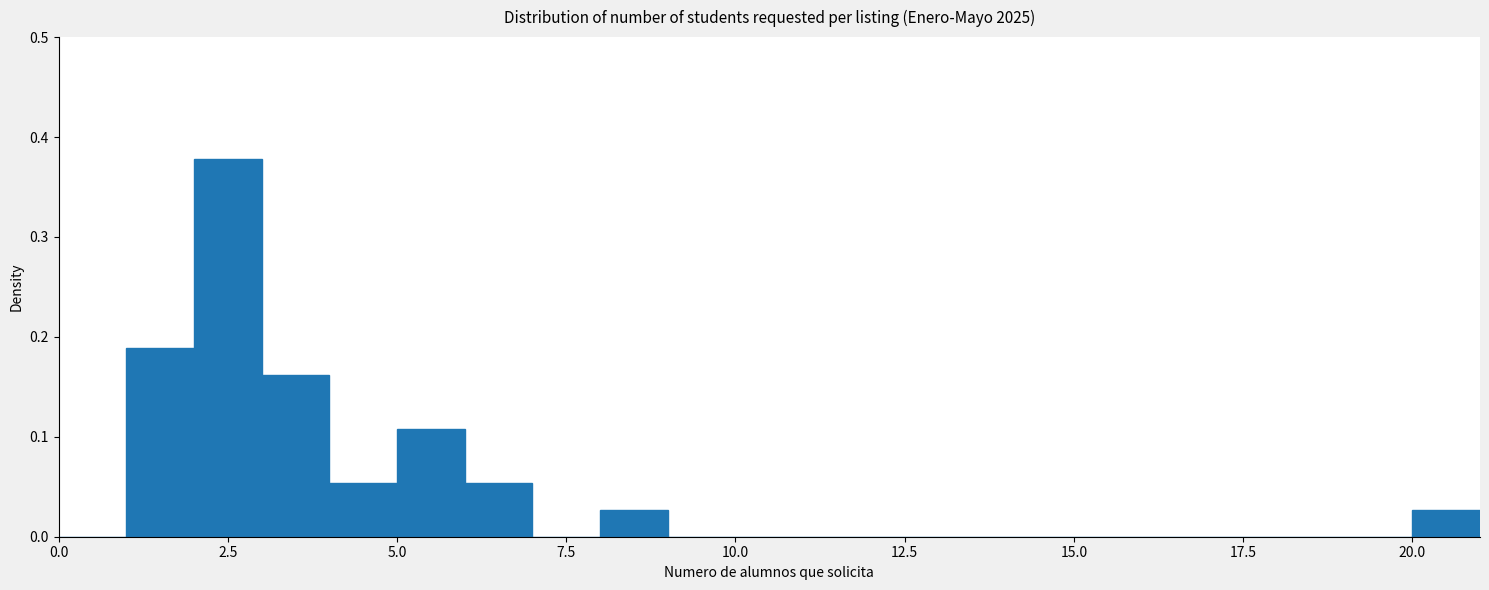

Around what value on the x-axis is the tallest bar? Give the approximate position of its centre, as read against the axis.

2.5